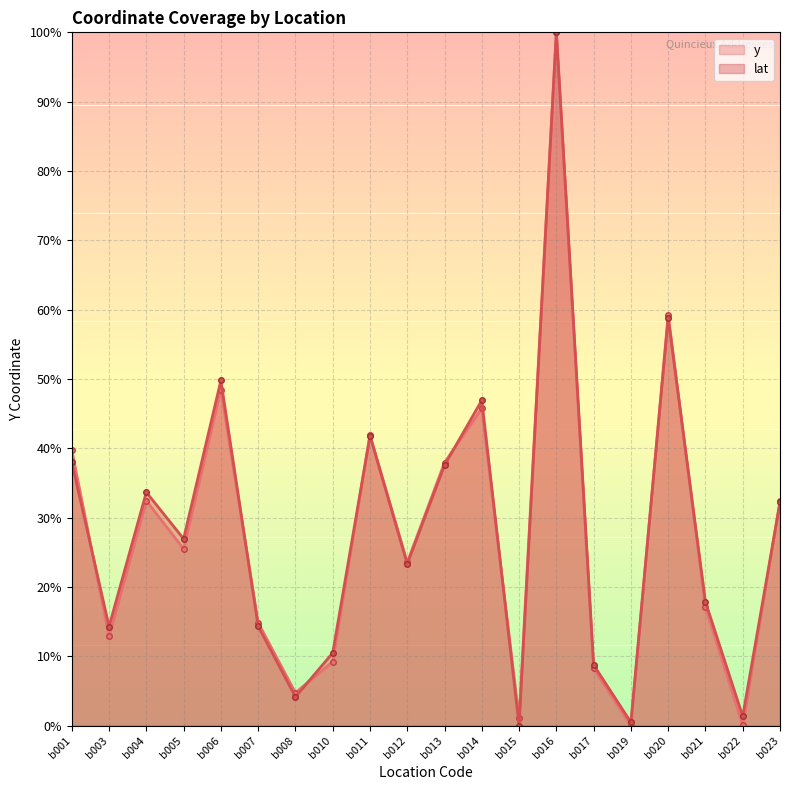

Is it true that lat equals 26.0 at b014?

False